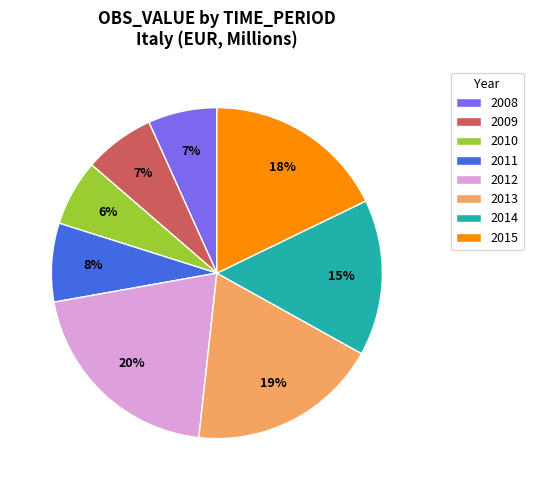

To the nearest percent, what percentage of the pie is 2013?

19%